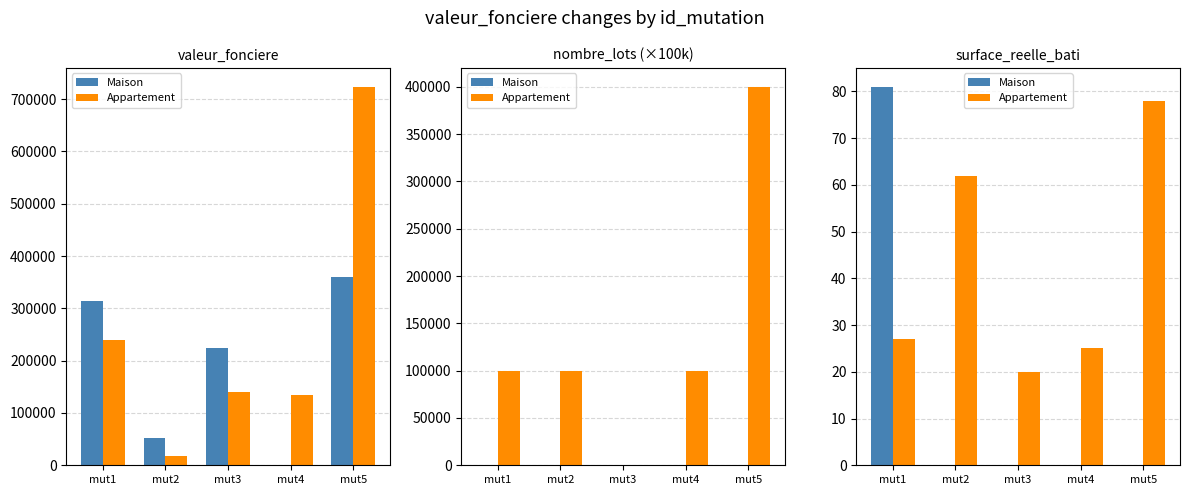

Between mut3 and mut5, which series saw the biggest shift?

Appartement